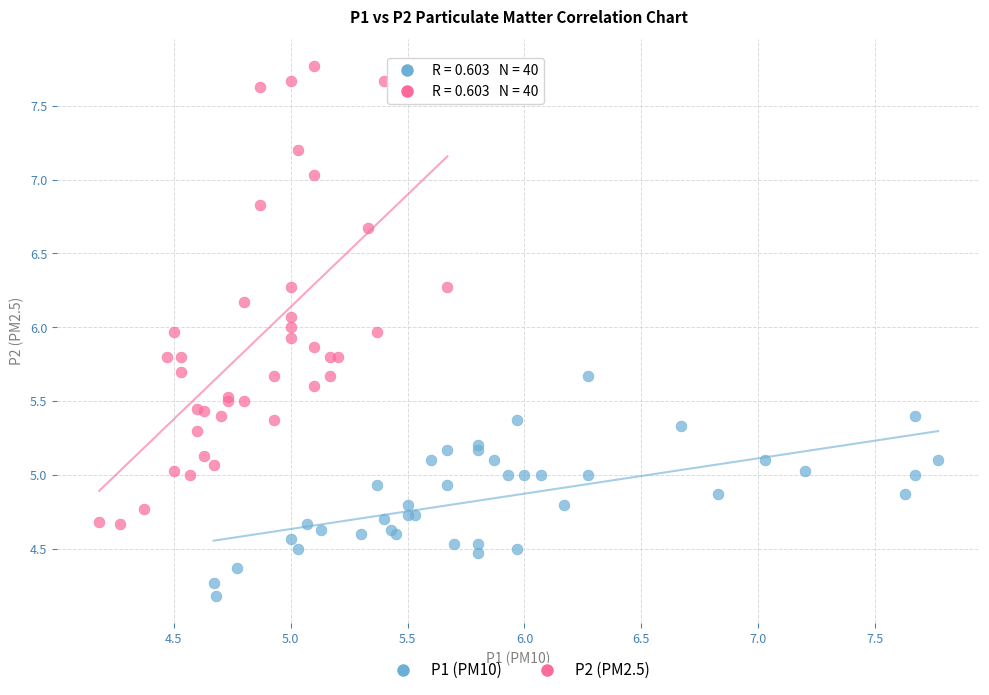

Which series contains the lowest Y value?

P1 (PM10)